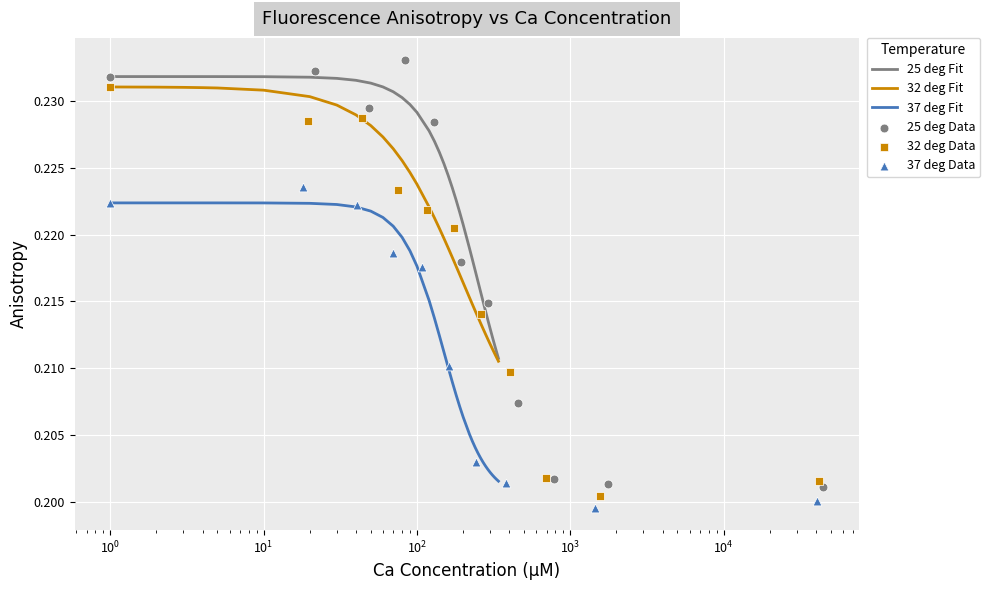

True or false: 37 deg Fit and 25 deg Fit cross at least once.

False